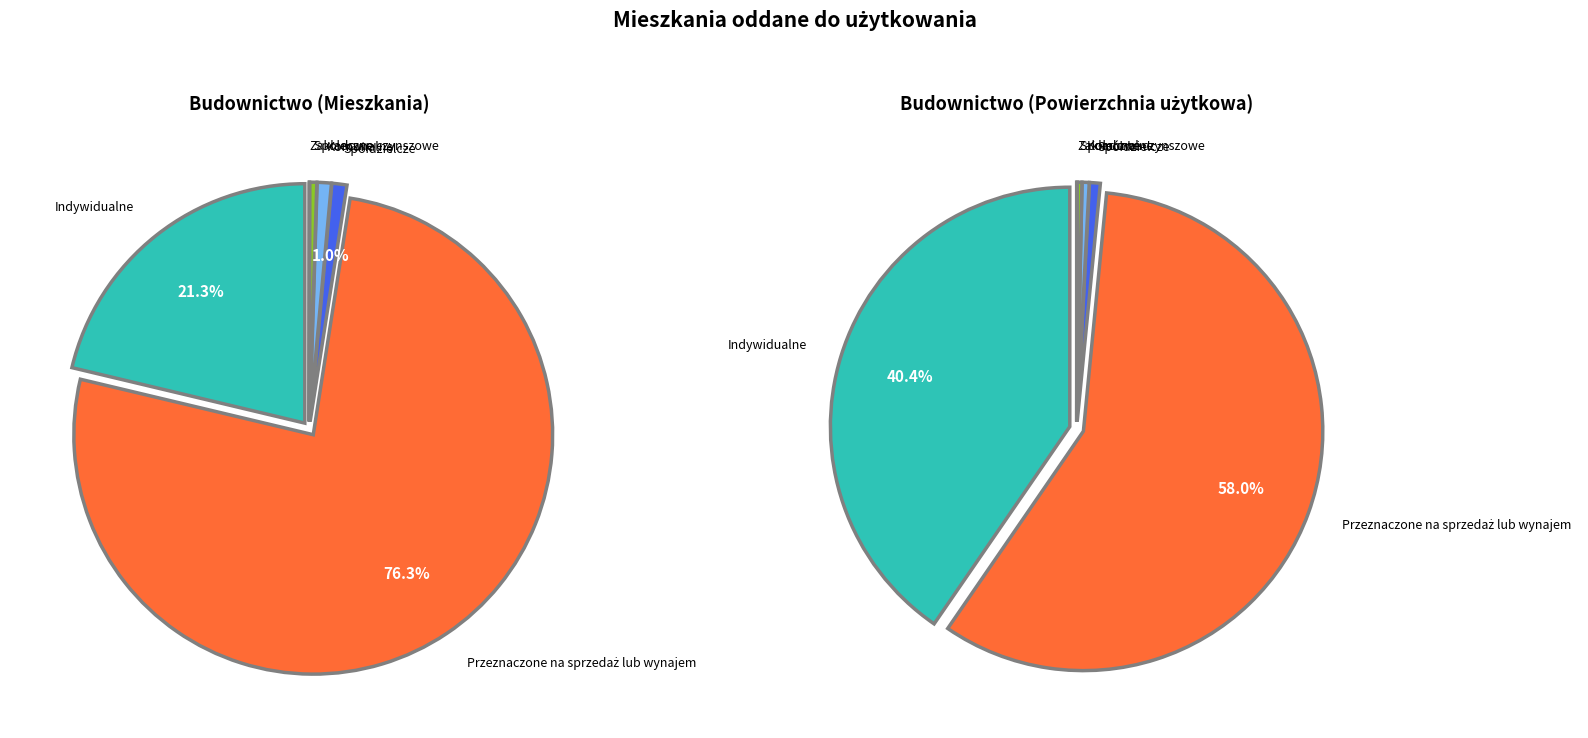

True or false: Przeznaczone na sprzedaż lub wynajem accounts for 88% of the total.

False